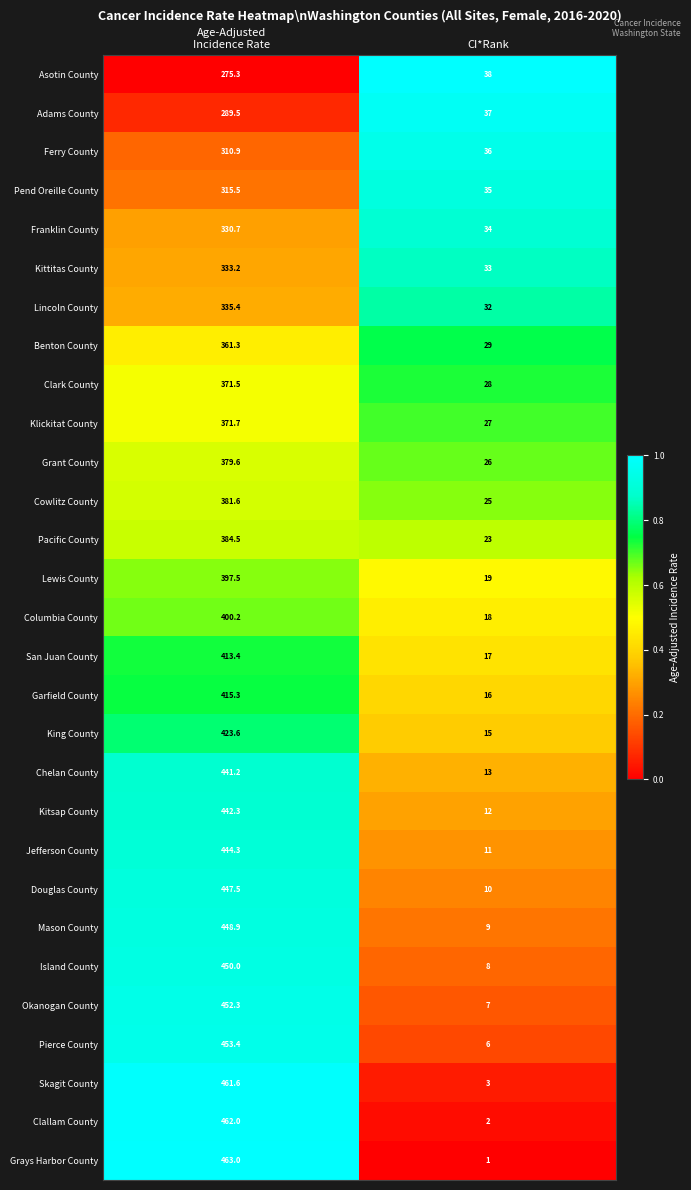

Where is Benton County nearest to the value 195?

CI*Rank